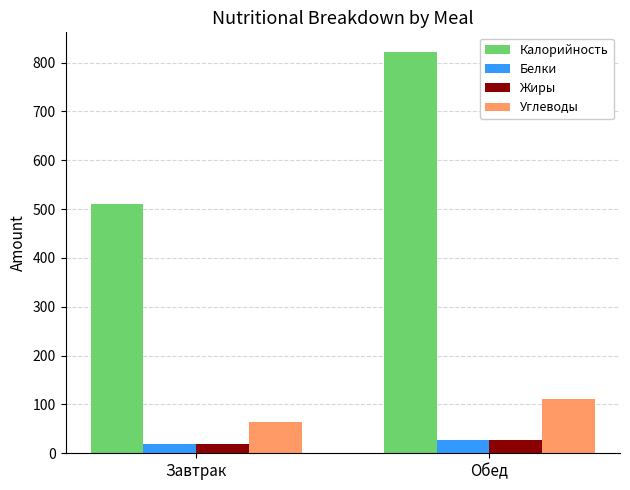

Reading left to right, transcribe all the data shown in this chart.

Калорийность: Завтрак=510.0	Обед=821.0
Белки: Завтрак=19.1	Обед=26.2
Жиры: Завтрак=20.0	Обед=27.8
Углеводы: Завтрак=64.1	Обед=111.7